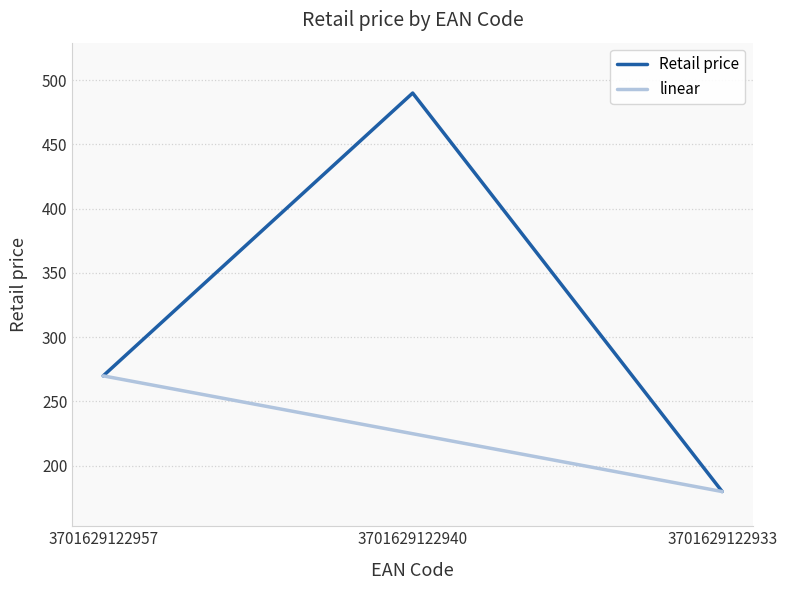

How many categories are shown in the chart?

3